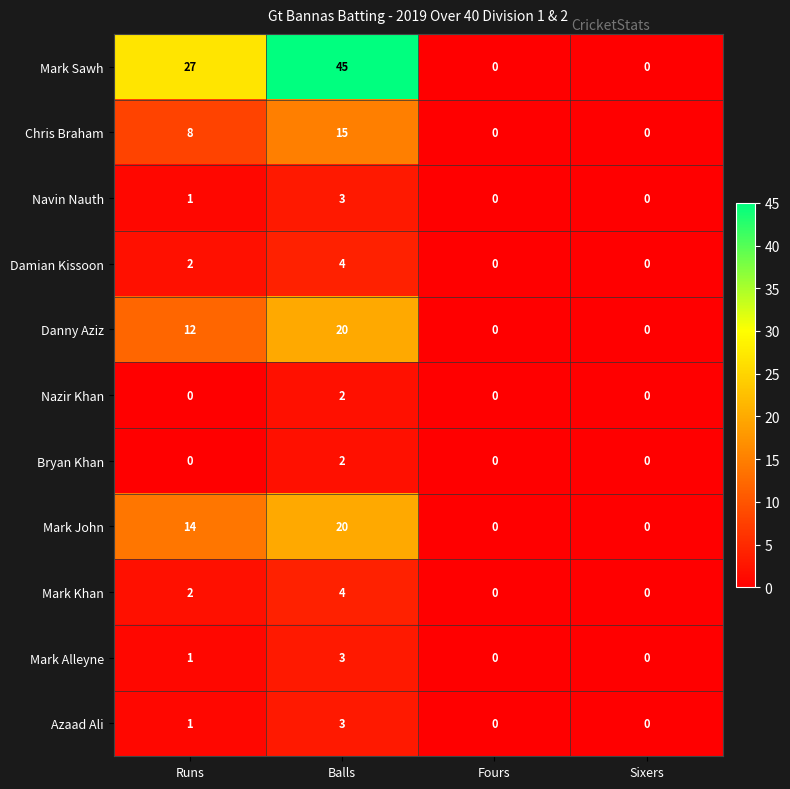

What is the total value across all series at Runs?

68